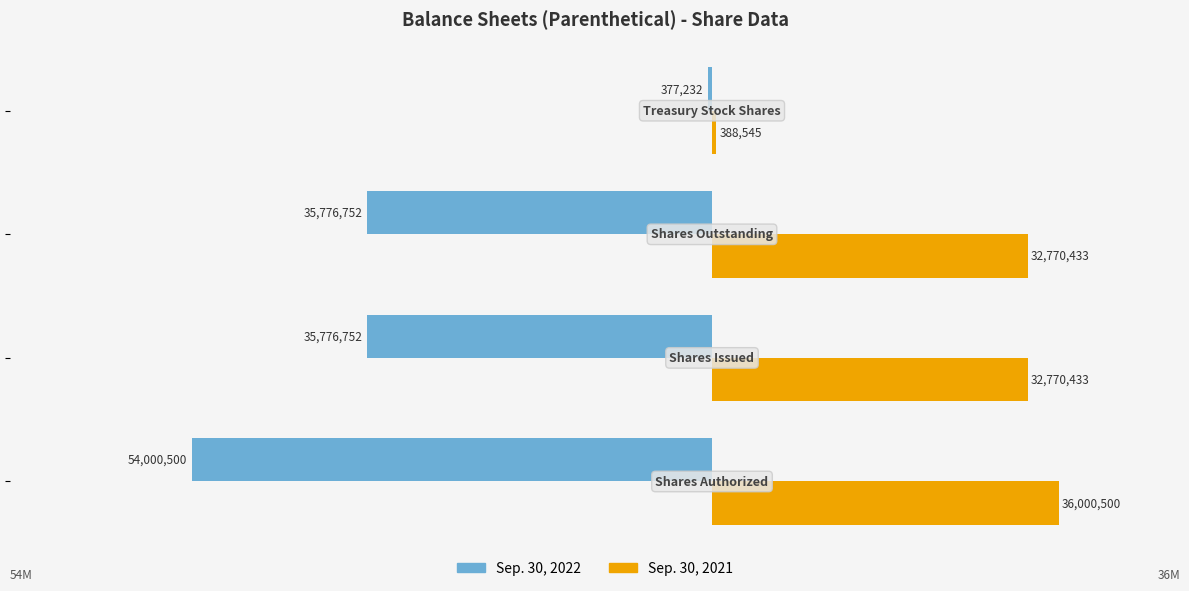

What are all the series names shown in the legend?

Sep. 30, 2022, Sep. 30, 2021